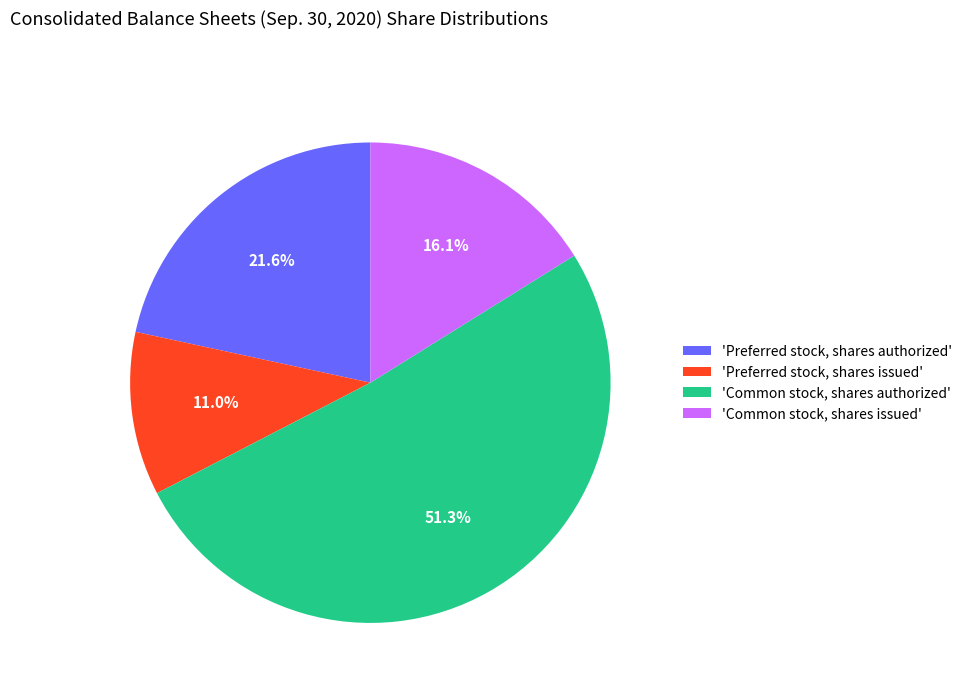

Approximately how many times larger is the value at 'Preferred stock, shares authorized' compared to 'Preferred stock, shares issued'?

2.0